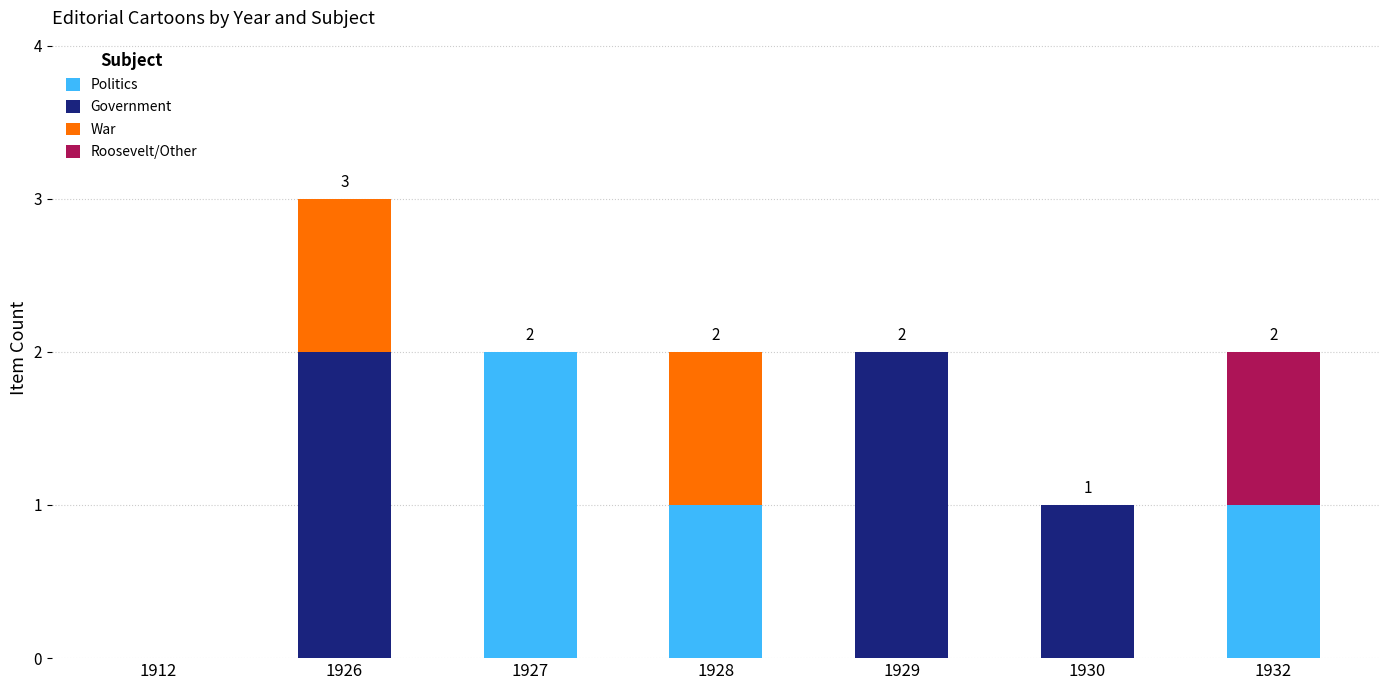

Count the Politics values in the range 0 to 1.

6